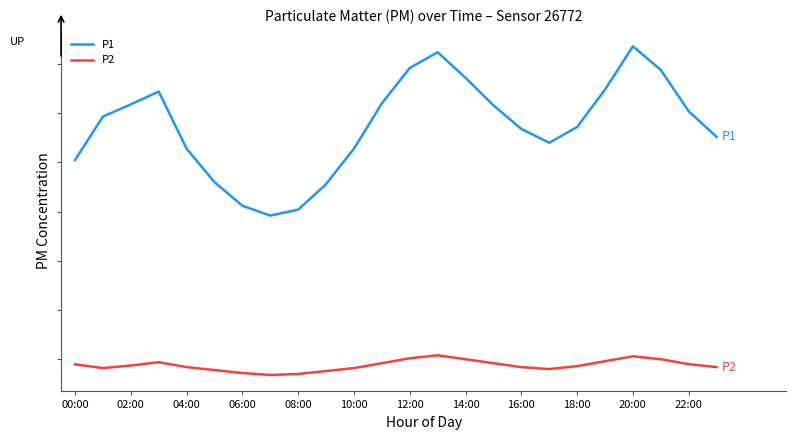

Does the chart have visible grid lines?

No